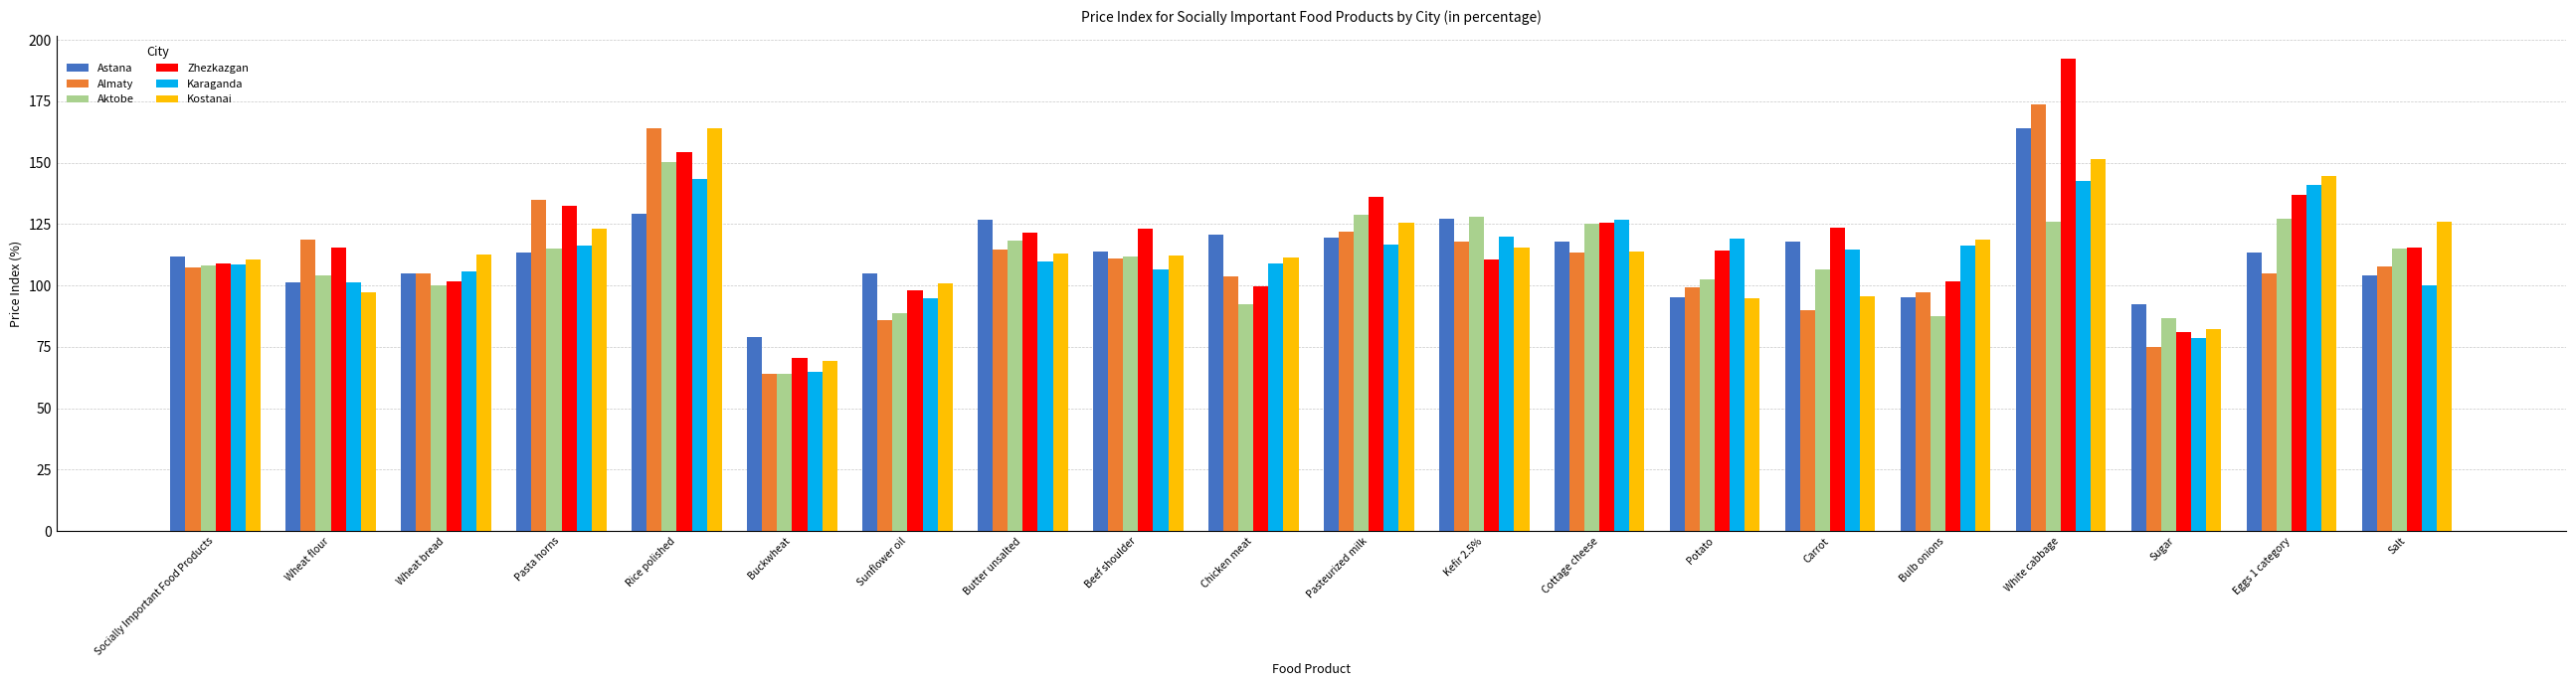

How many data points in Karaganda are above 114?

10